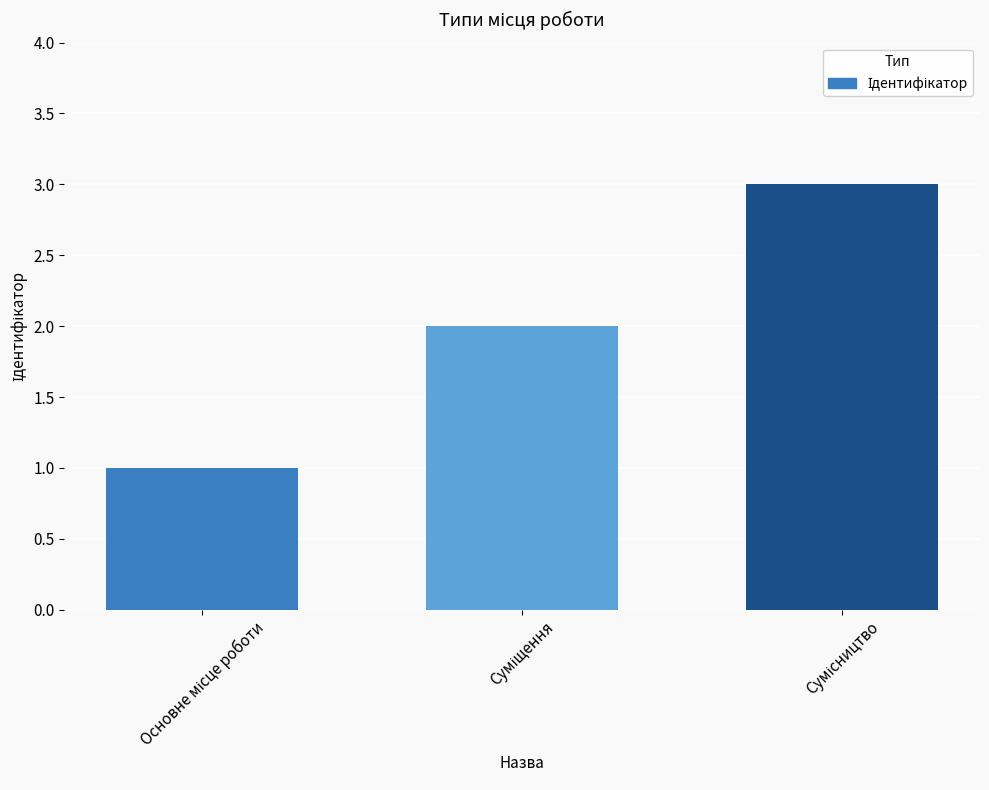

What is the sum of all values?

6